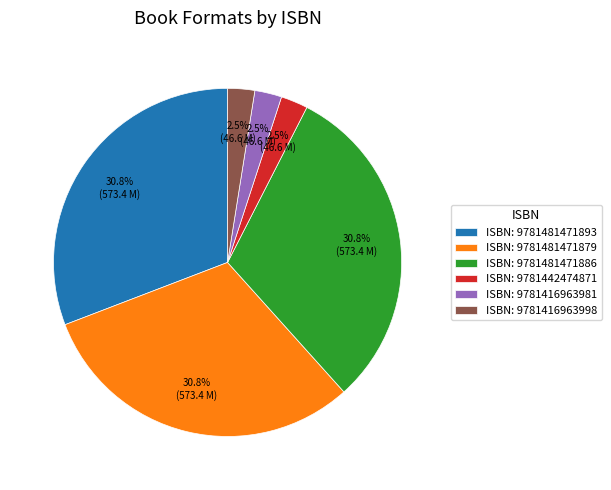

Is there any slice that represents more than half of the pie?

No